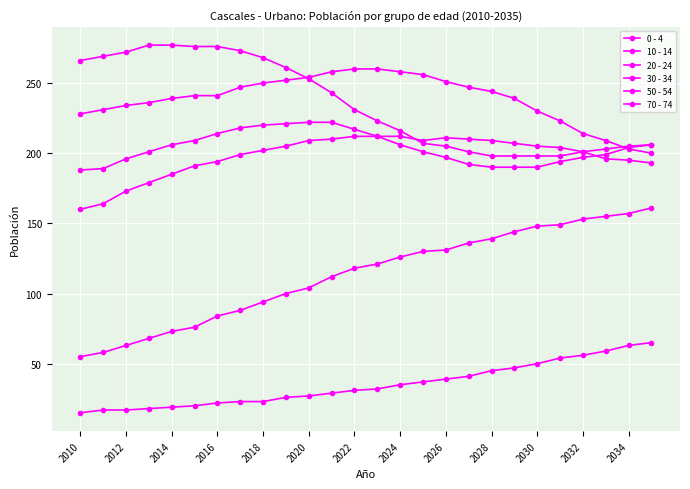

What is the difference between the maximum and second lowest values in the 20 - 24 series?

33